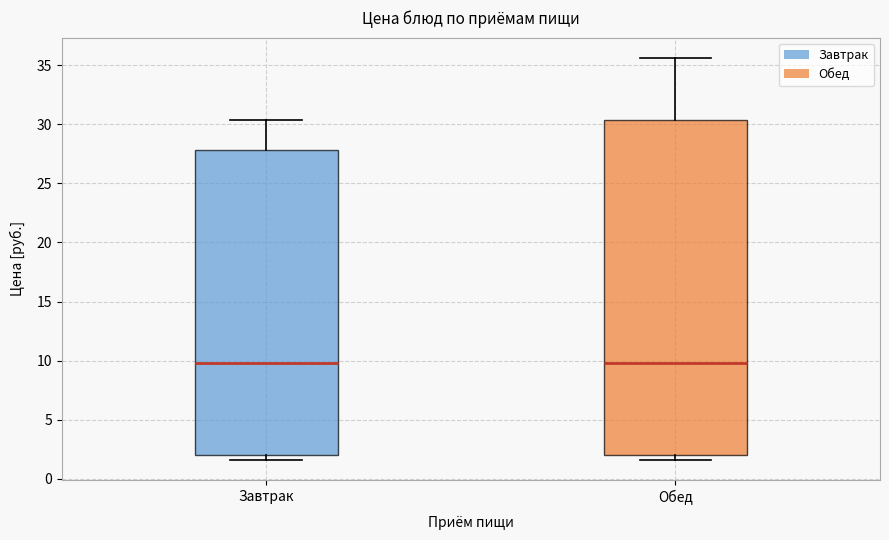

Which box is the tallest, from its lower edge to its upper edge?

Обед